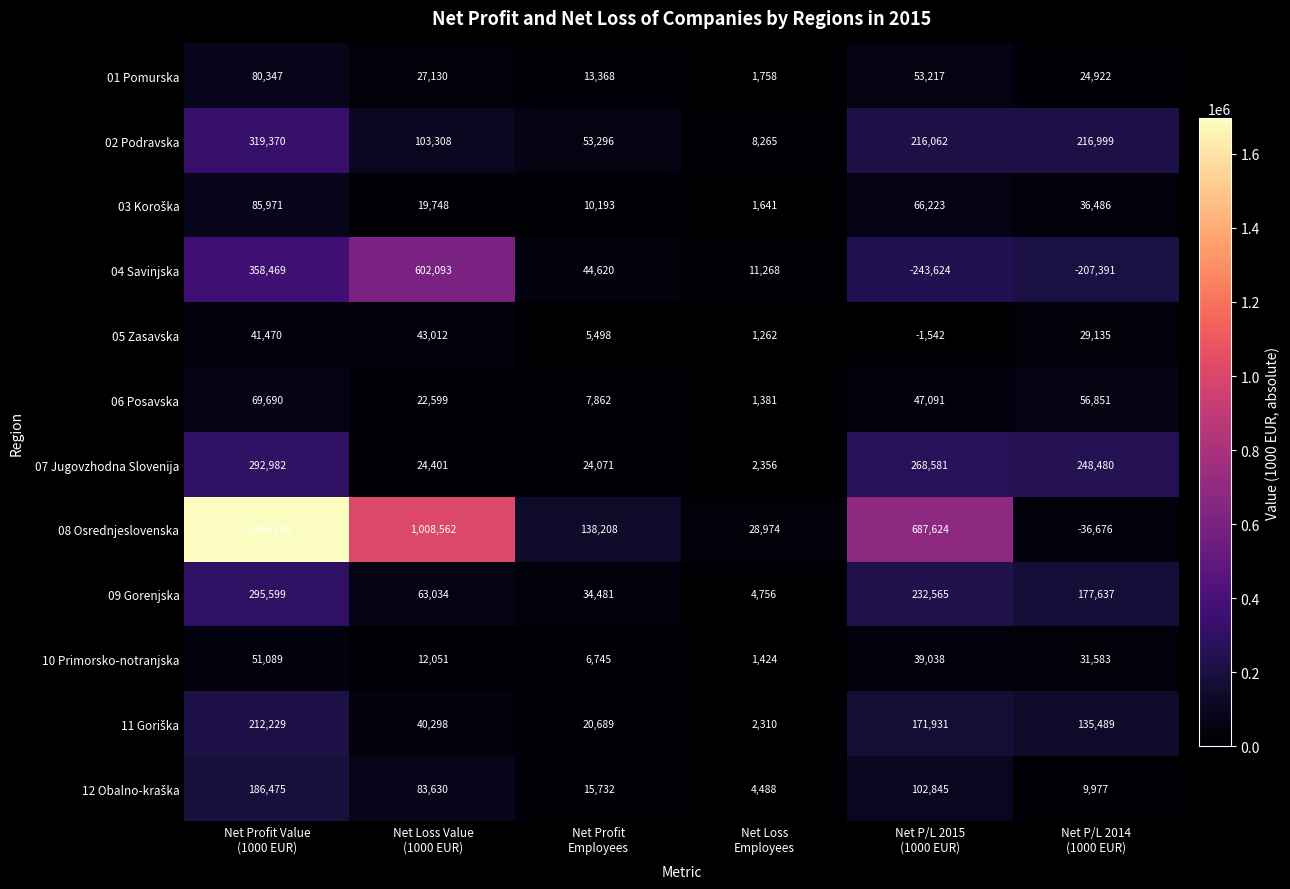

What is the total value across all series at Net Profit
Employees?

374763